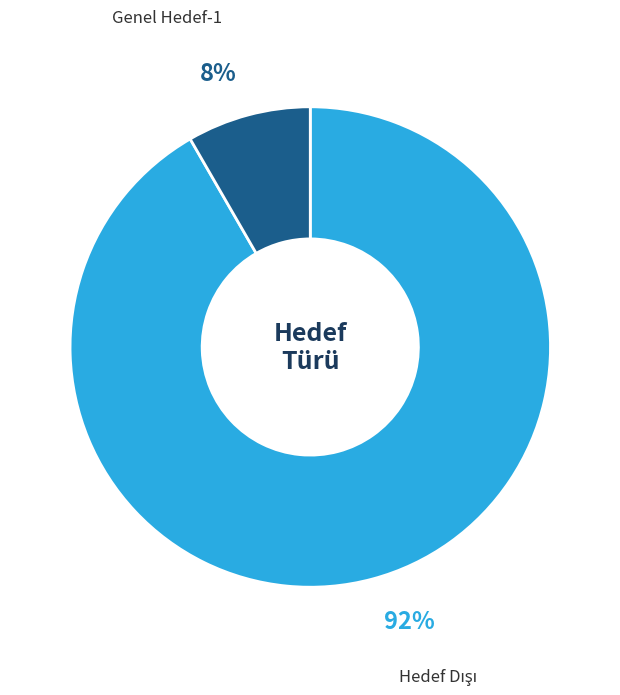

To the nearest percent, what is the average slice percentage?

50%